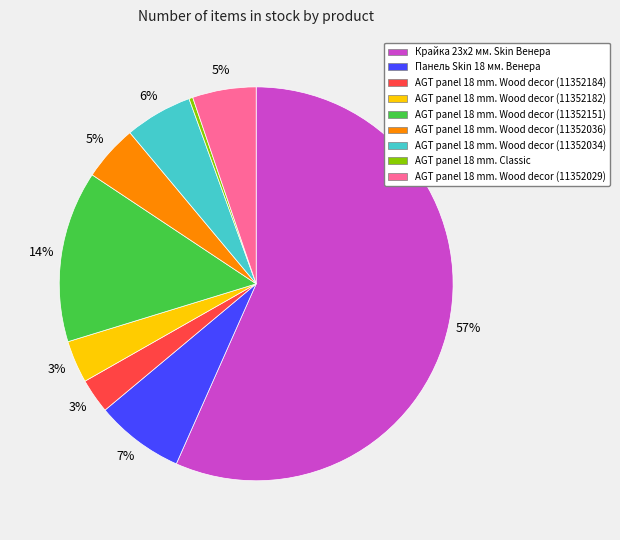

To the nearest percent, what is the difference between the AGT panel 18 mm. Wood decor (11352036) and Крайка 23x2 мм. Skin Венера slice percentages?

52%